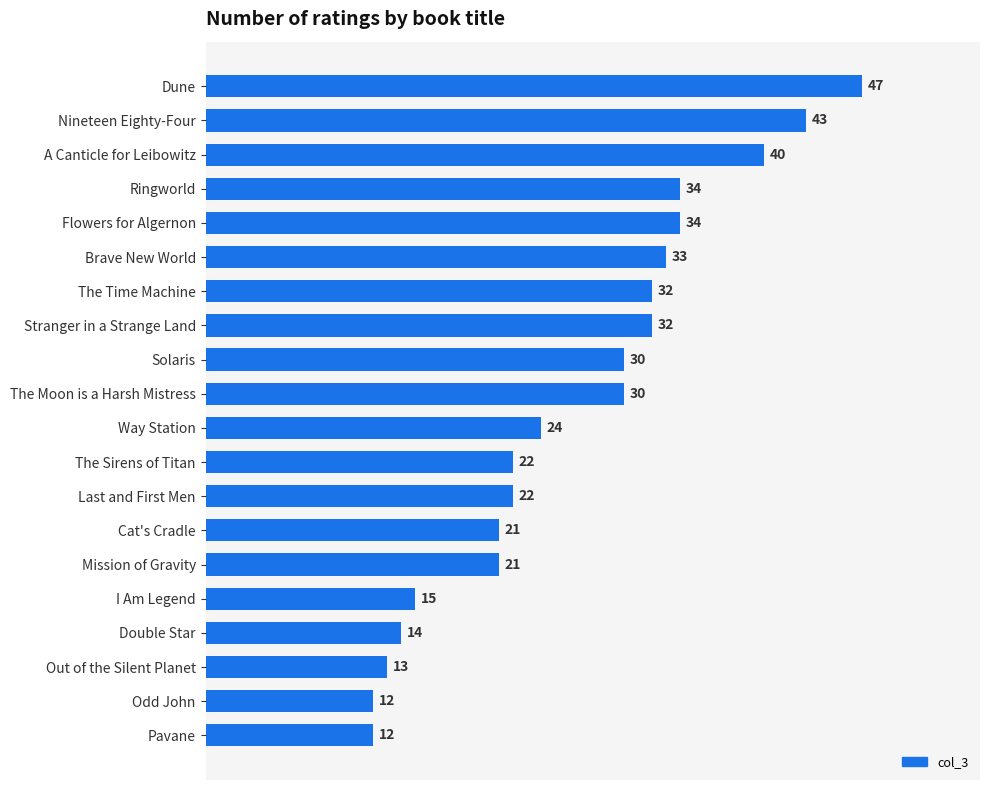

What is the ratio of the value at Stranger in a Strange Land to the value at Solaris?

1.1